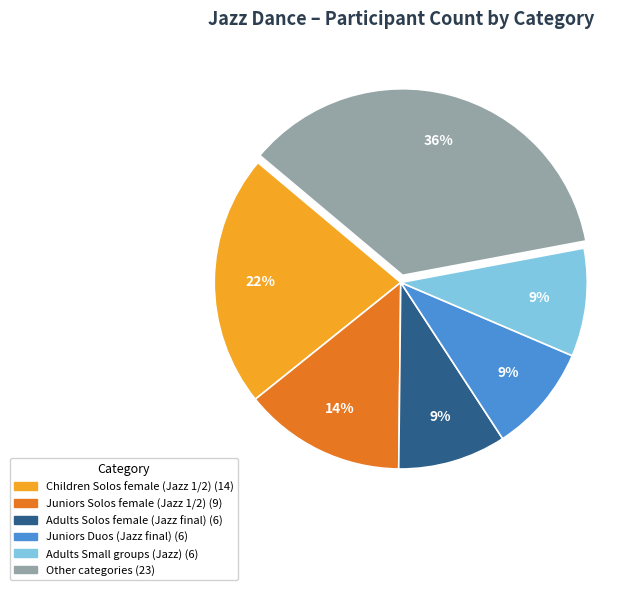

Is there any slice that represents more than half of the pie?

No